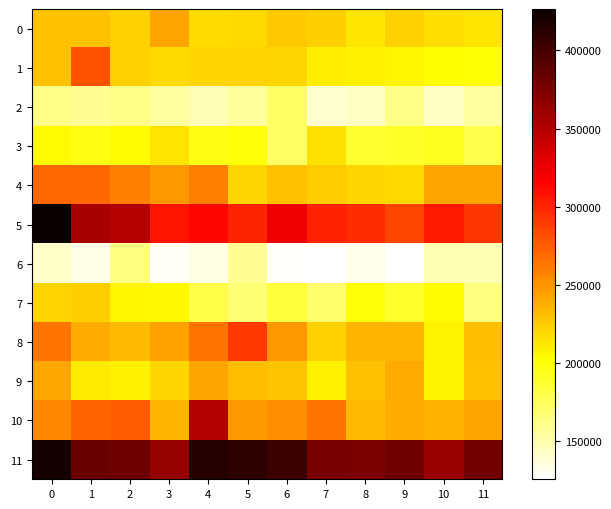

Which series has the largest total across all categories?

11